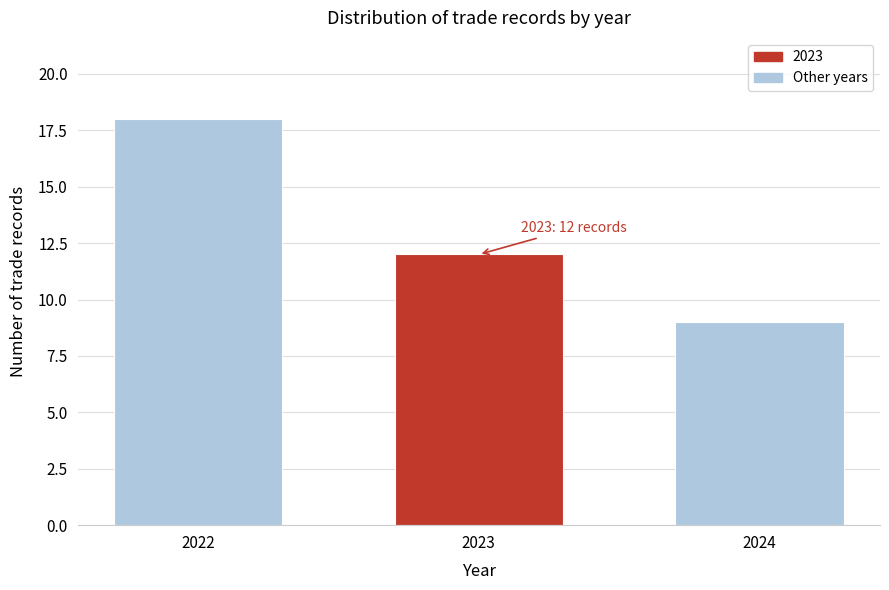

Reading left to right, extract all data points from this chart.

18	12	9